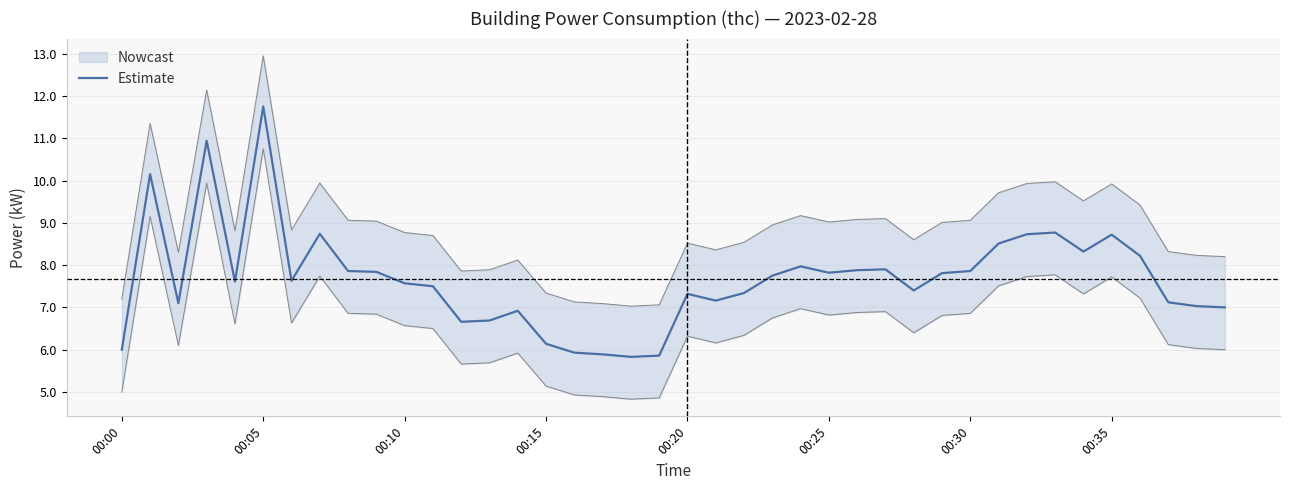

What is the minimum value shown in the chart?

5.8